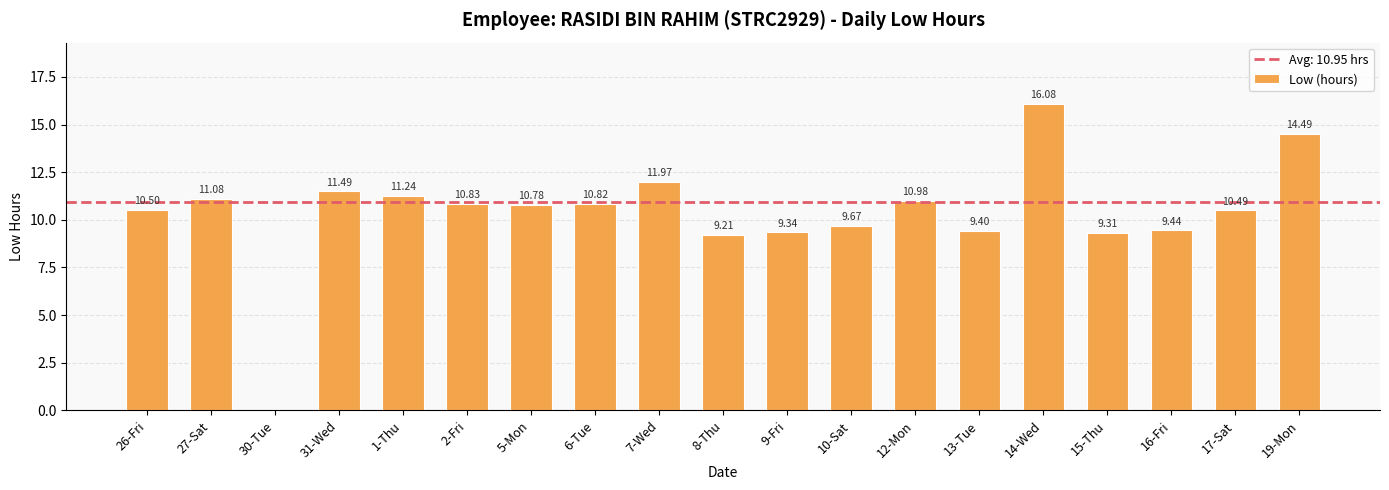

What is the change in value from 27-Sat to 14-Wed?

+5.0